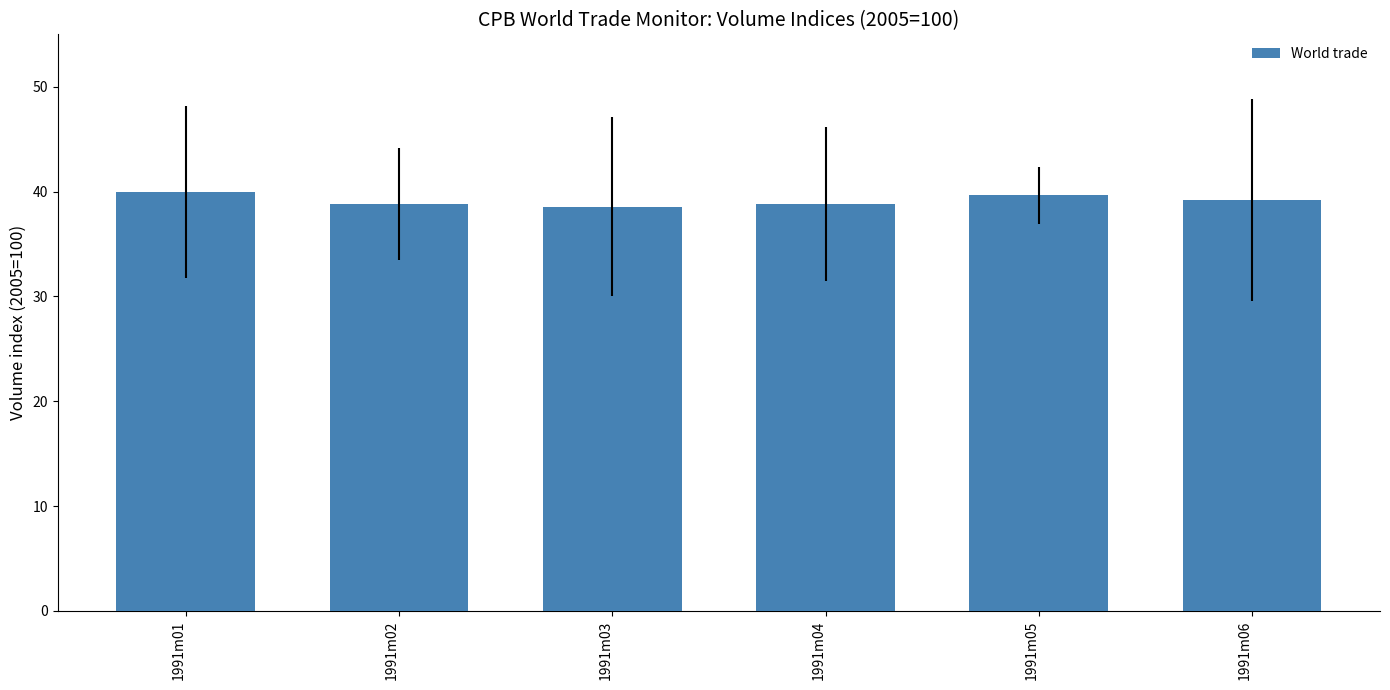

Count the number of data series in this chart.

1